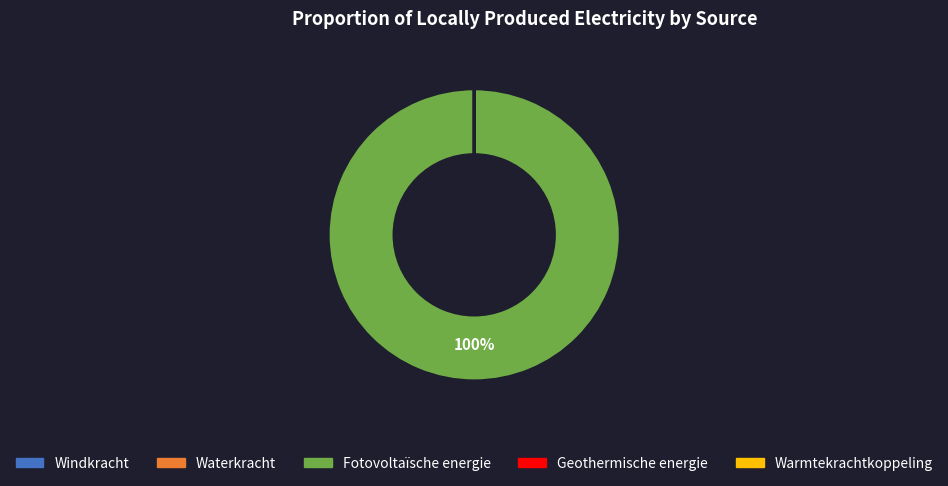

Which category accounts for the majority?

Fotovoltaïsche energie